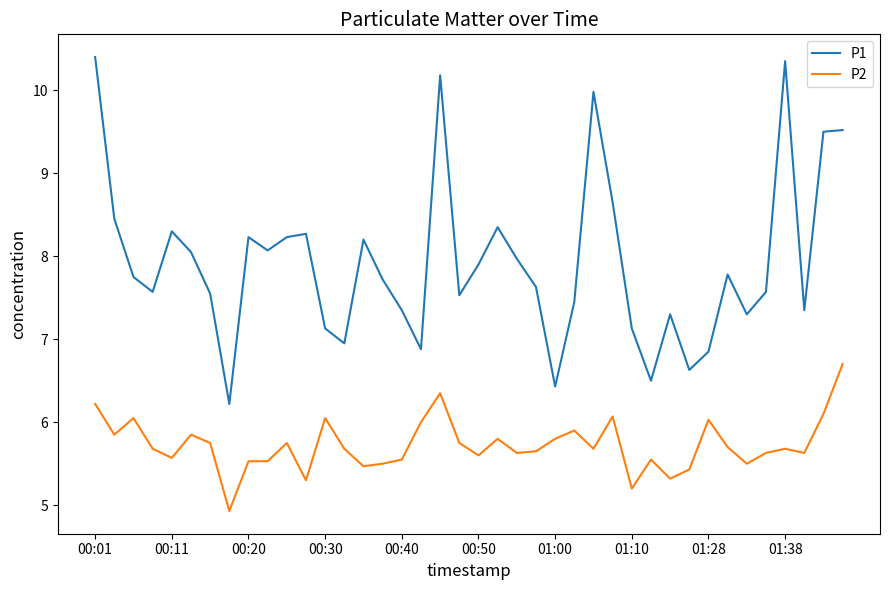

True or false: P2 and P1 cross at least once.

False